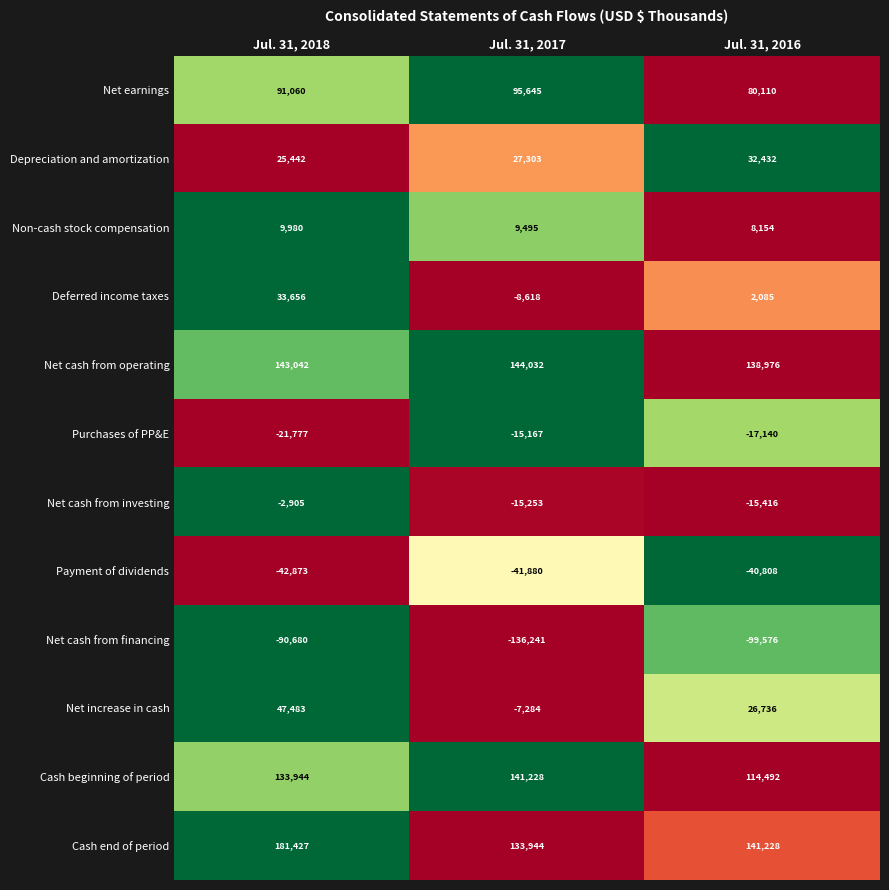

Is it true that Non-cash stock compensation equals 9980 at Jul. 31, 2018?

True